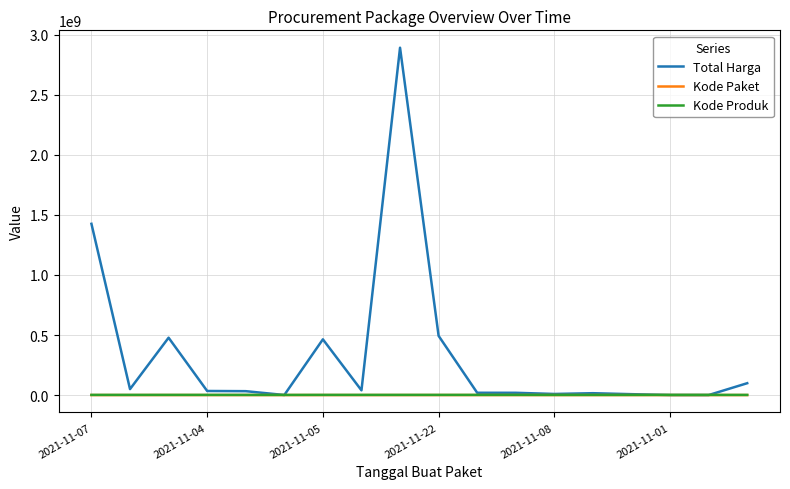

Which series has the largest total across all categories?

Total Harga